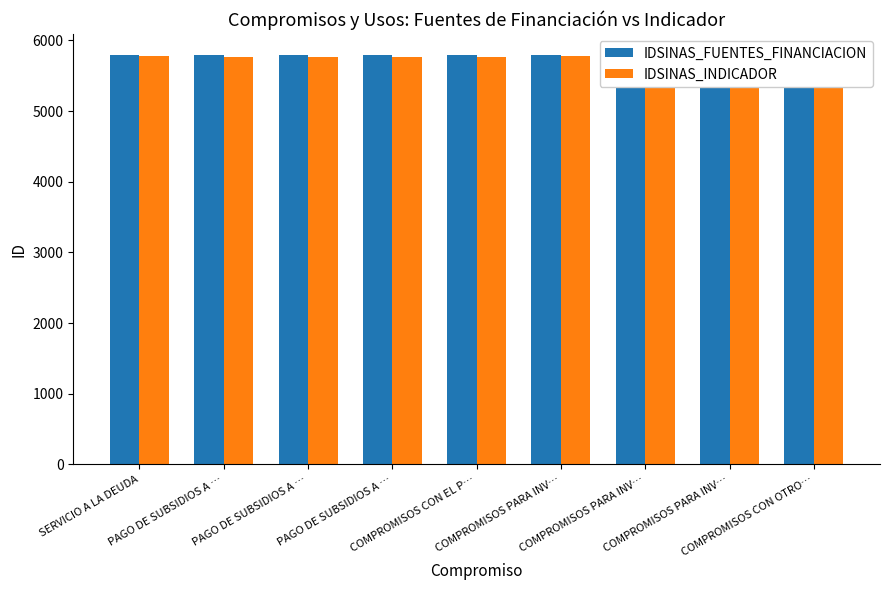

Which series has the largest total across all categories?

IDSINAS_FUENTES_FINANCIACION